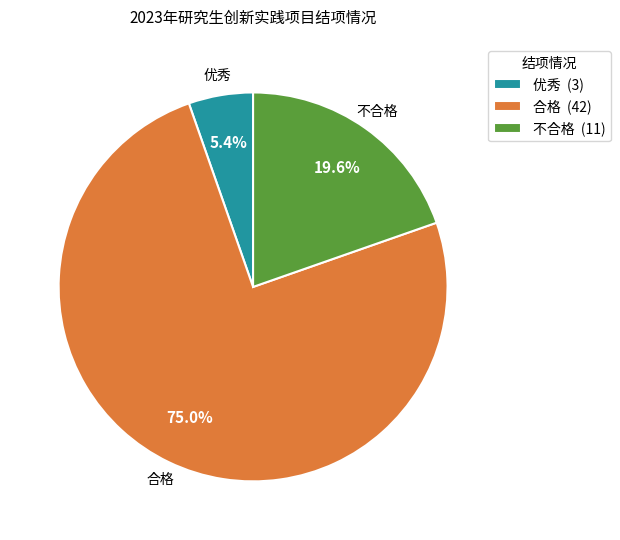

To the nearest percent, what percentage of the pie is 不合格?

20%